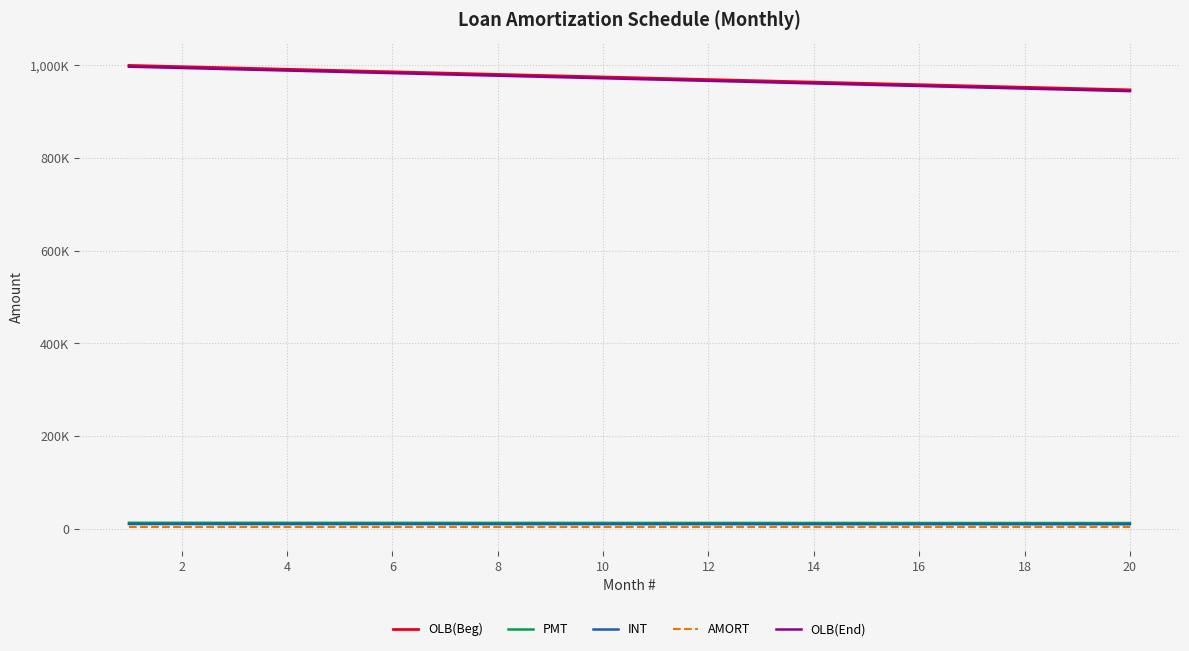

Does the chart display data point markers on the line(s)?

No